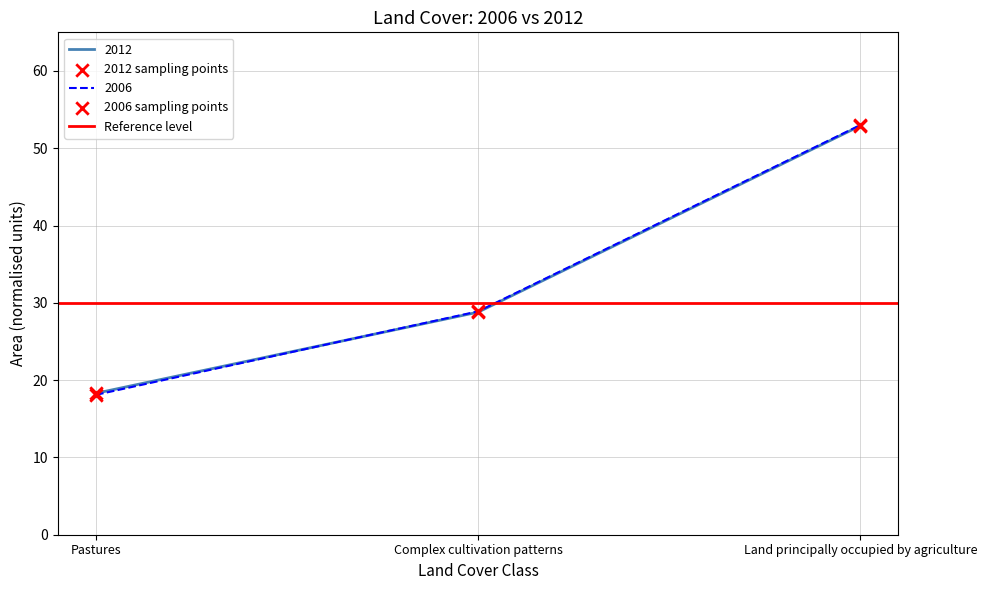

Is the value of 2012 at Complex cultivation patterns greater than the value of 2006 at Complex cultivation patterns?

No